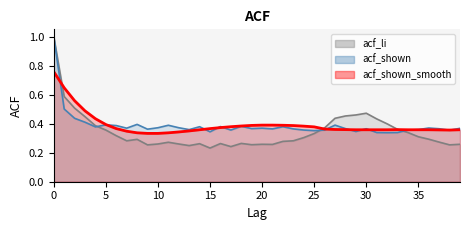

What is the value of the acf_shown_smooth point at the 28th from the left?

0.4